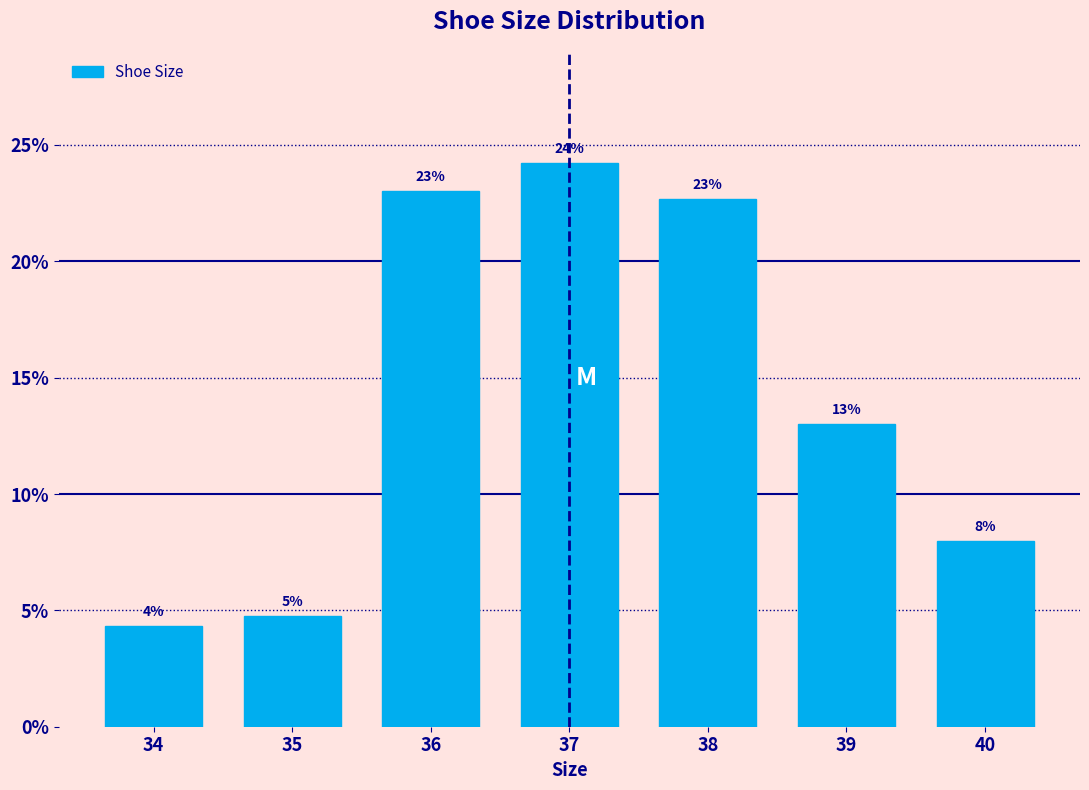

What is the value of the 3rd bar from the left?

23.0